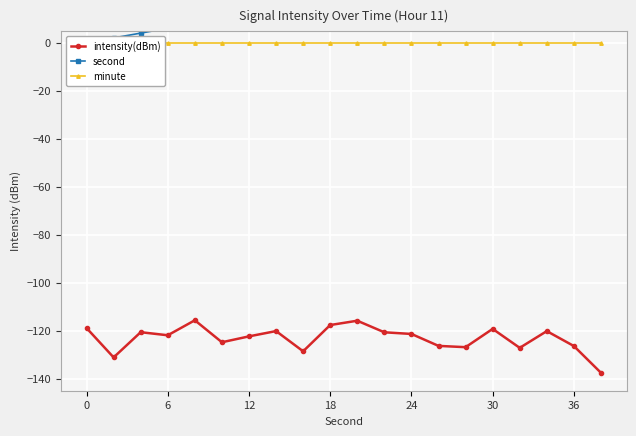

What are all the series names shown in the legend?

intensity(dBm), second, minute